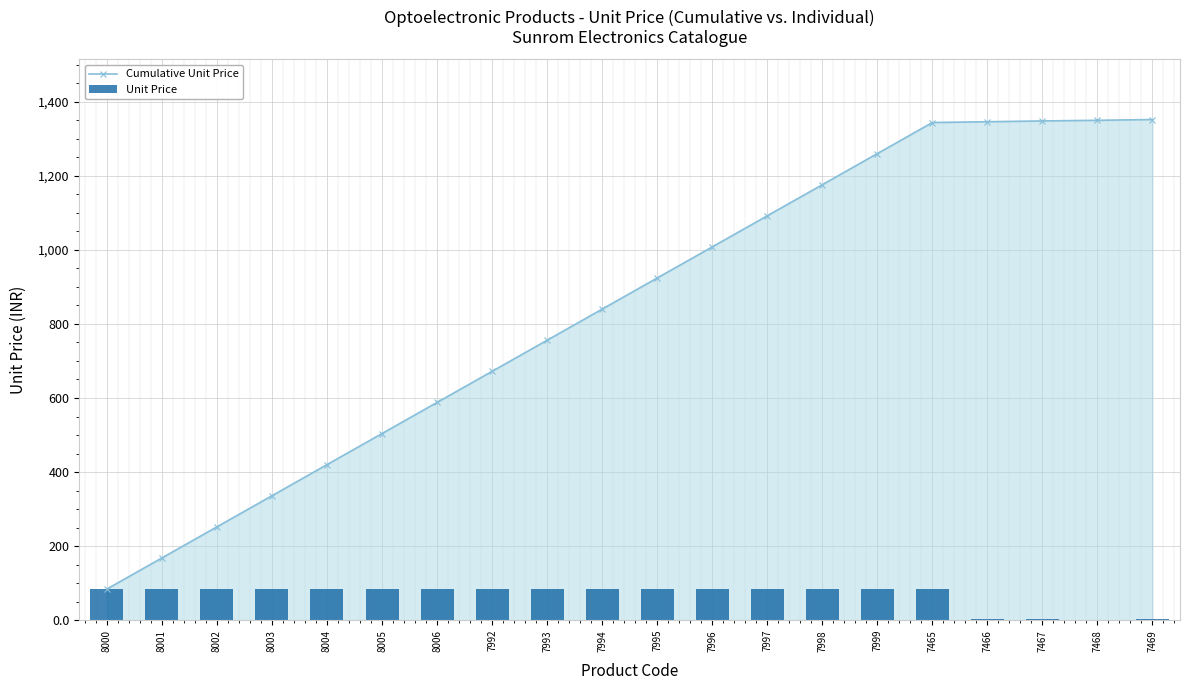

What is the sum of the Unit Price values at 7465 and 7996?

168.0